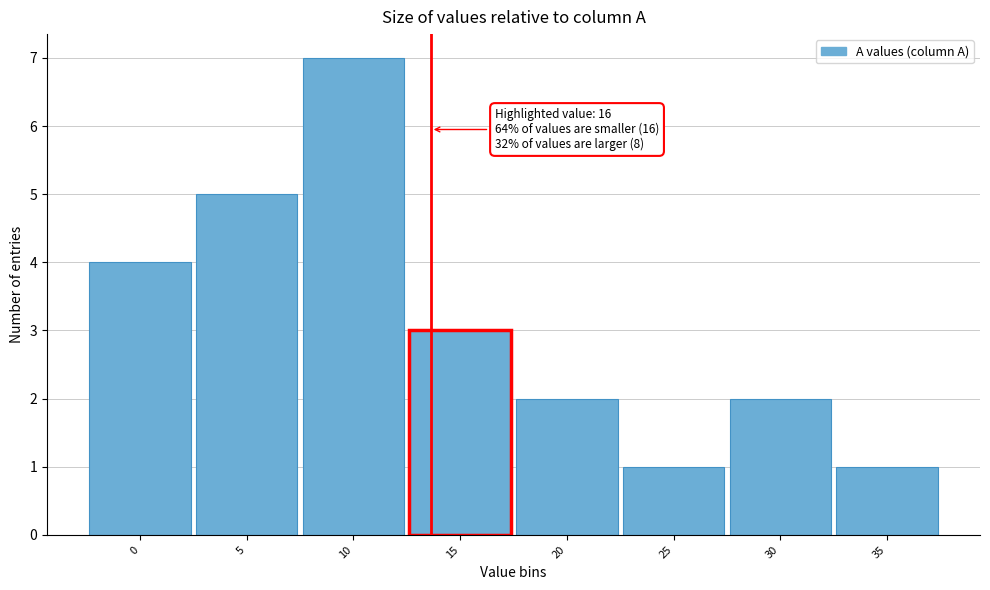

Reading left to right, list all the values displayed in this chart.

0=4	5=5	10=7	15=3	20=2	25=1	30=2	35=1